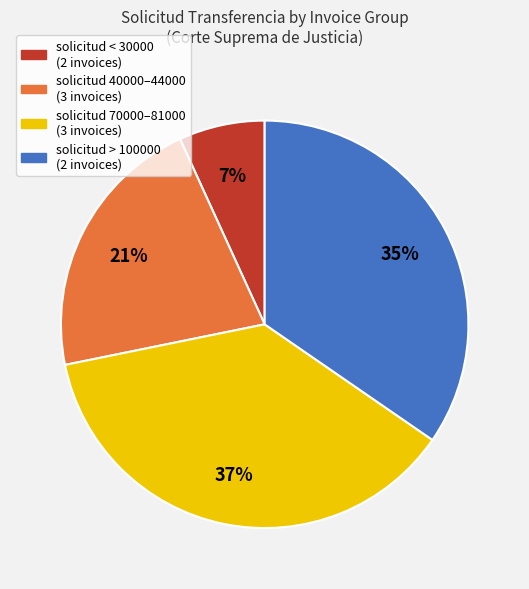

Is there any slice that represents more than half of the pie?

No